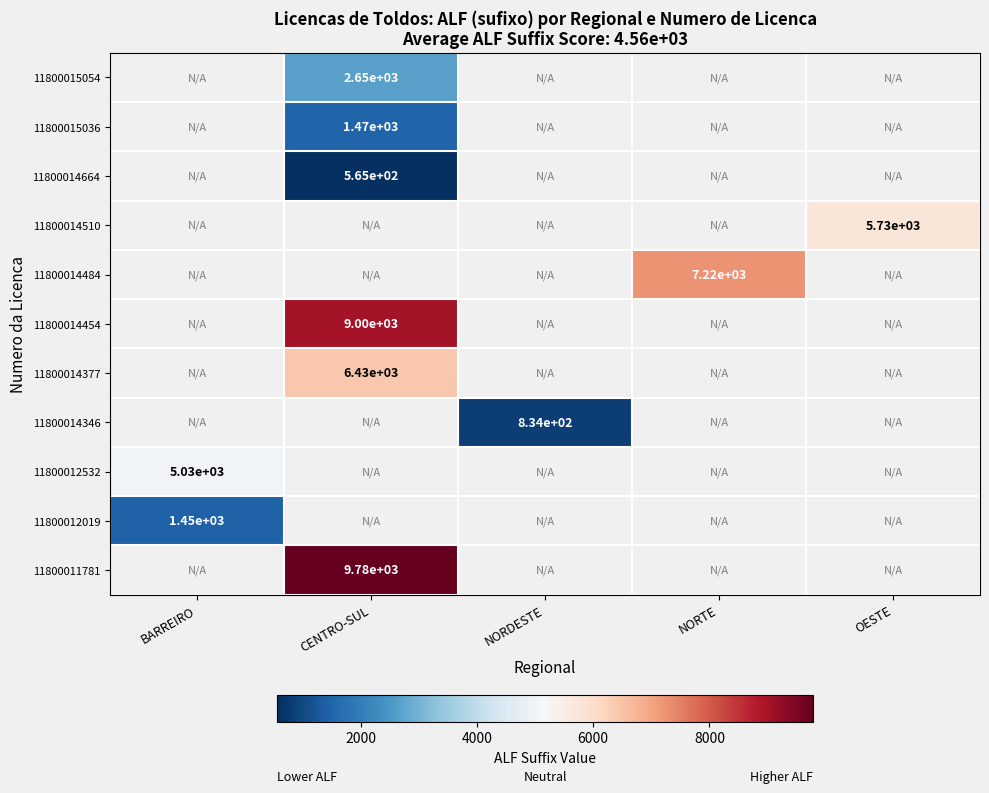

The value of 11800014510 at OESTE is 5730. True or false?

True